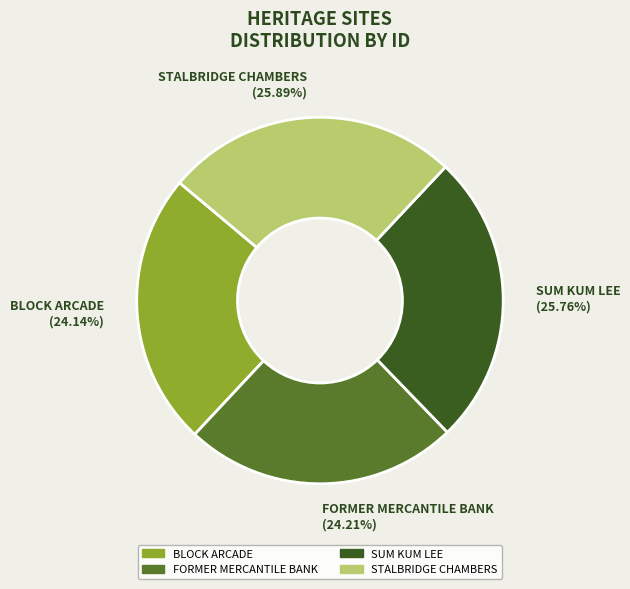

Is there a majority slice in this chart?

No